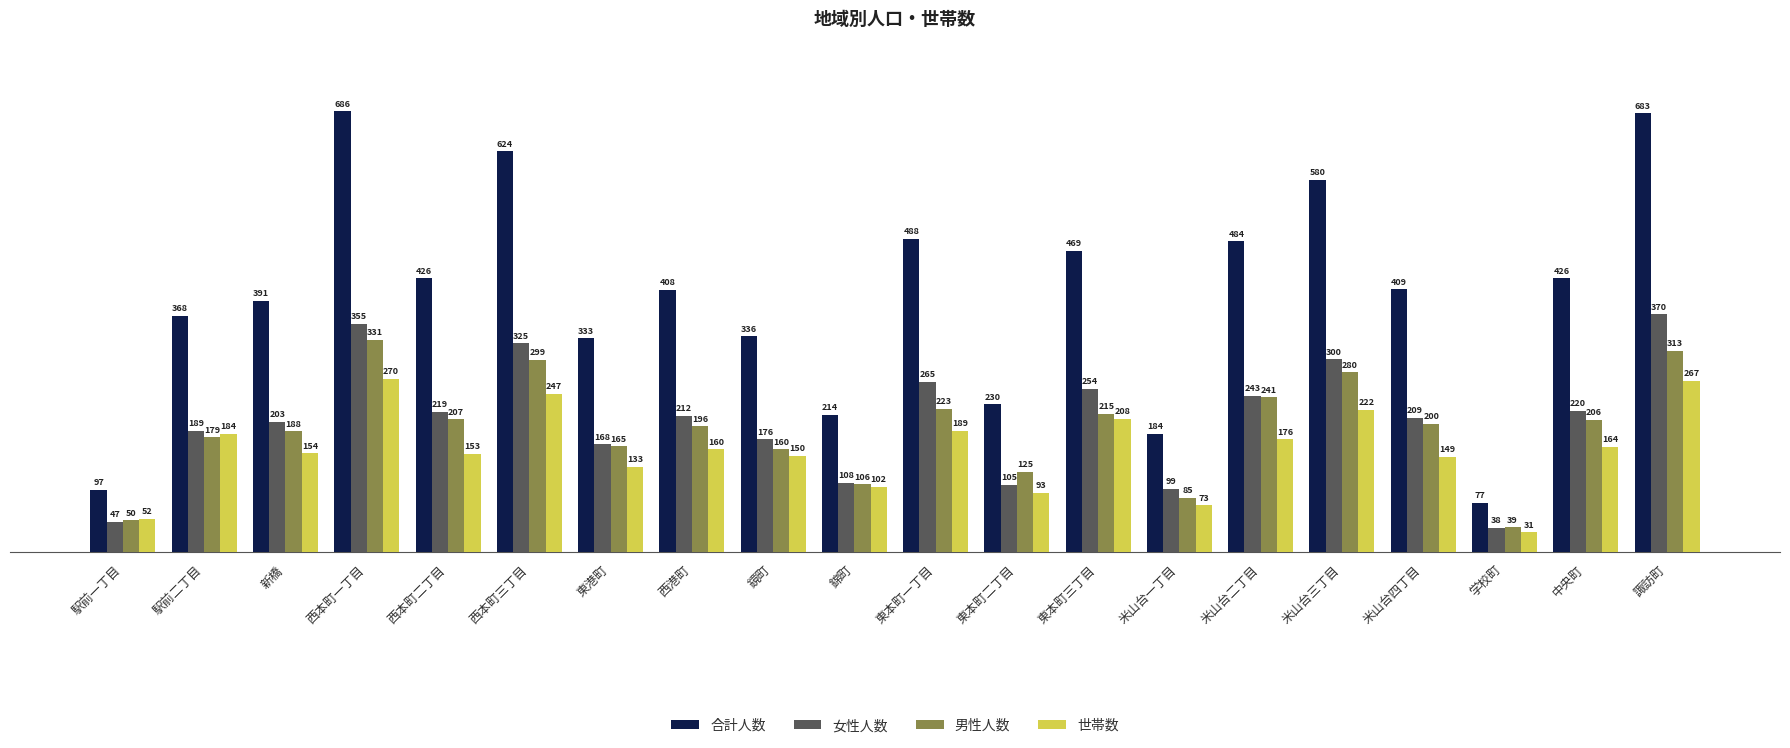

Reading left to right, extract all data points from this chart.

合計人数: 97	368	391	686	426	624	333	408	336	214	488	230	469	184	484	580	409	77	426	683
女性人数: 47	189	203	355	219	325	168	212	176	108	265	105	254	99	243	300	209	38	220	370
男性人数: 50	179	188	331	207	299	165	196	160	106	223	125	215	85	241	280	200	39	206	313
世帯数: 52	184	154	270	153	247	133	160	150	102	189	93	208	73	176	222	149	31	164	267